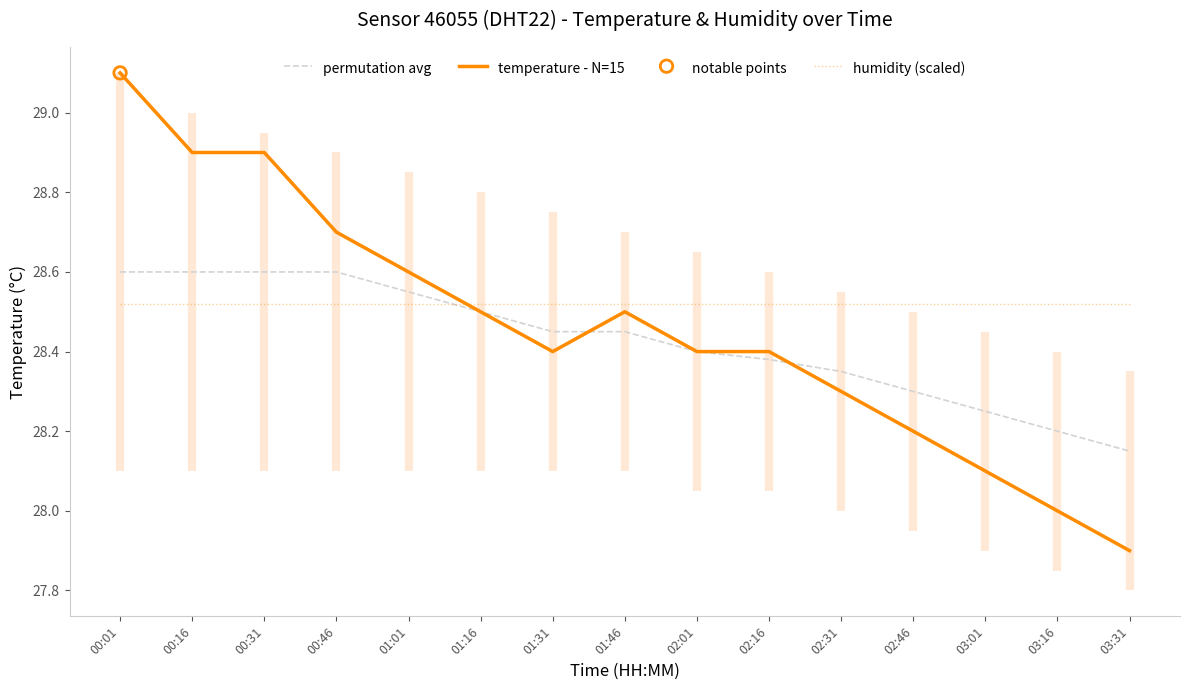

Which series has the largest Y range (max minus min)?

temperature - N=15